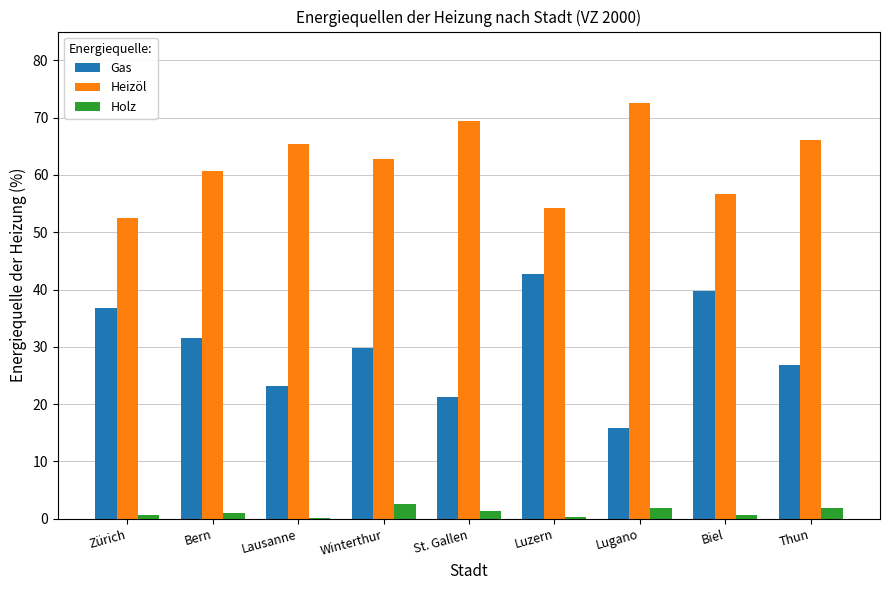

Is the value of Gas at Bern greater than the value of Heizöl at St. Gallen?

No